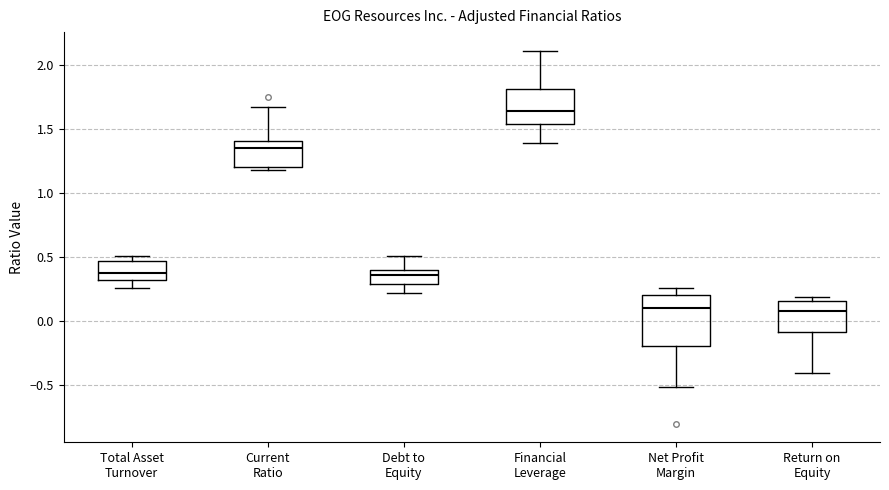

Which box has the highest median line?

Financial Leverage